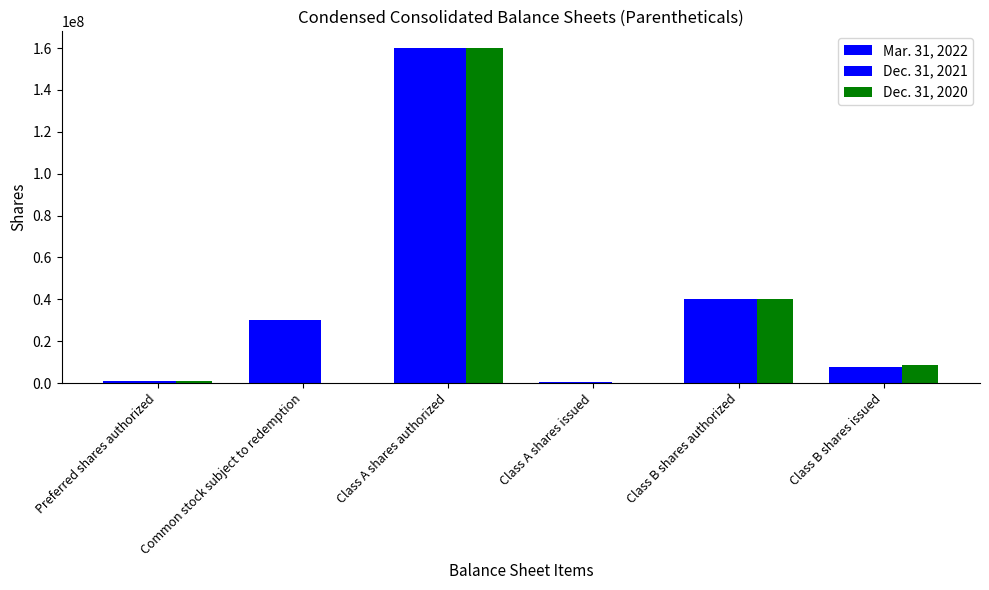

Does the chart contain stacked bars?

No